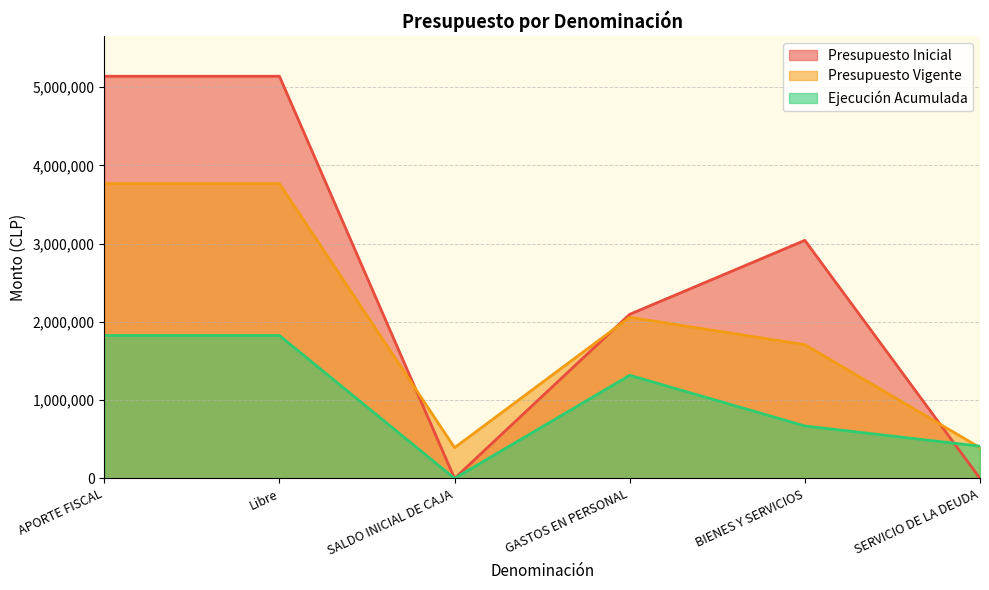

What is the sum of the Presupuesto Vigente values at SALDO INICIAL DE CAJA and GASTOS EN PERSONAL?

2449969